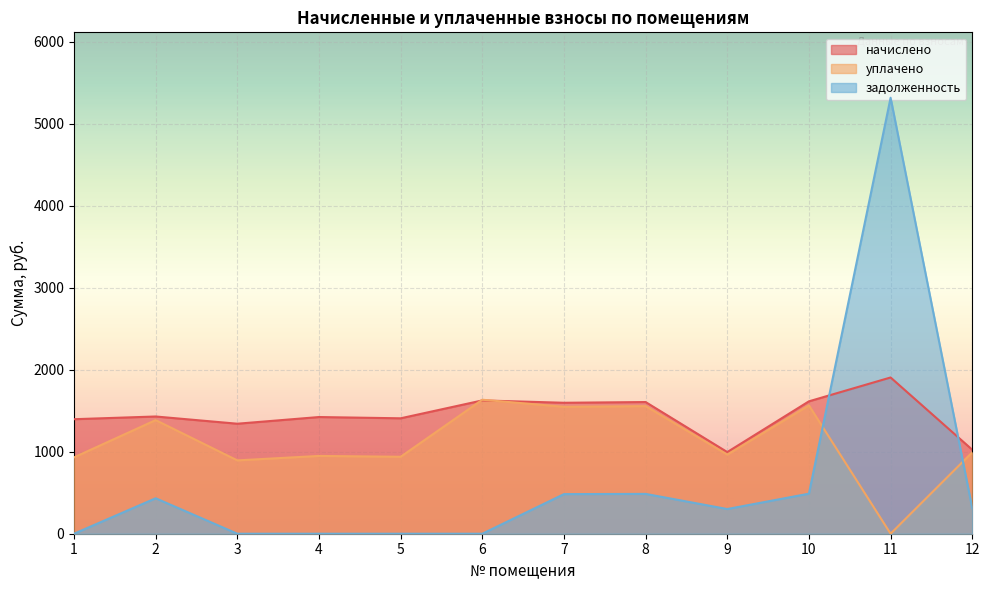

How many data points in уплачено are above 992?

6